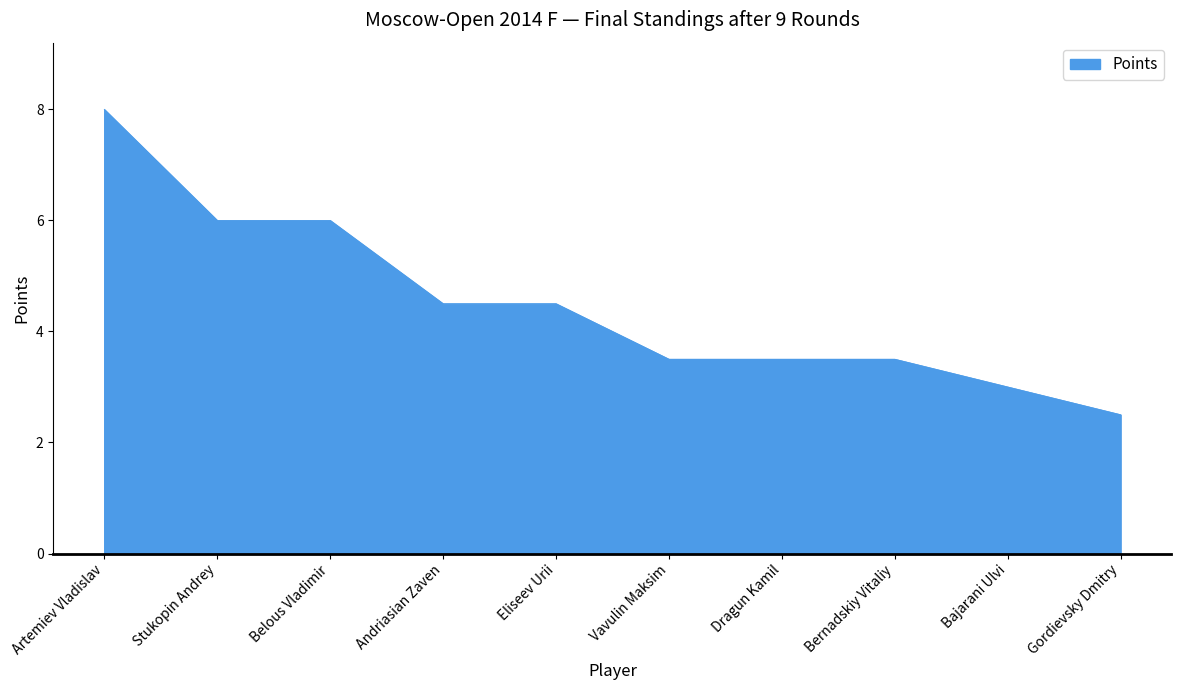

How many lines are shown in the chart?

1